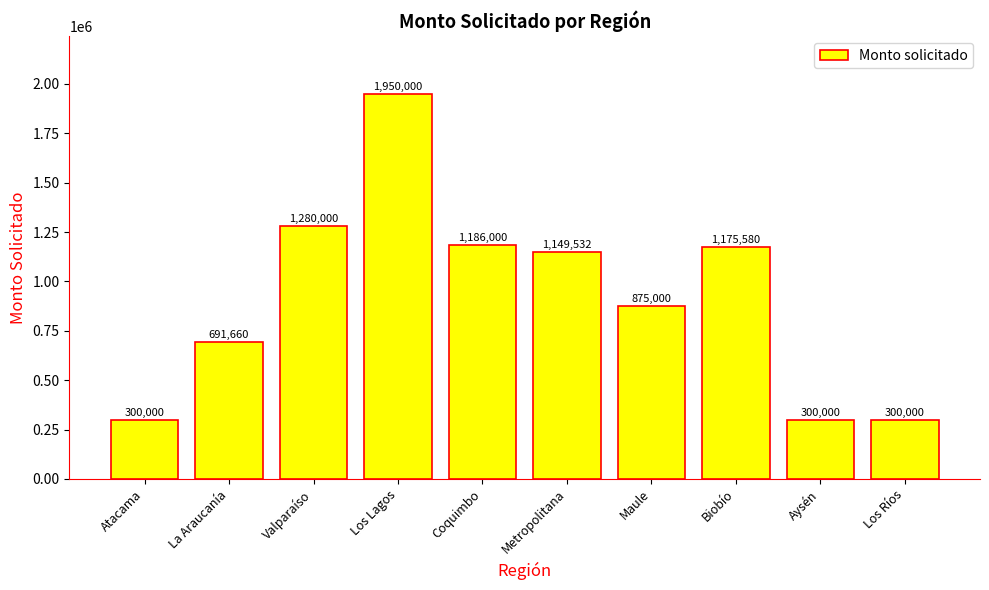

How many data points does each series have?

10